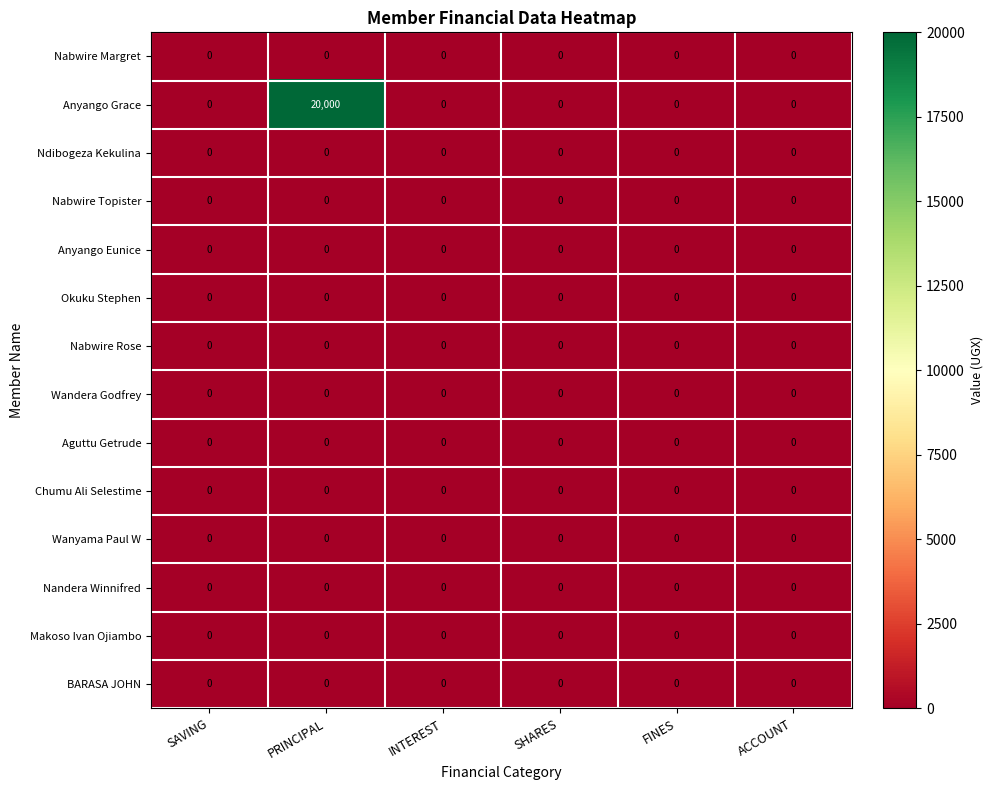

Which series changed the most between SAVING and PRINCIPAL?

Anyango Grace